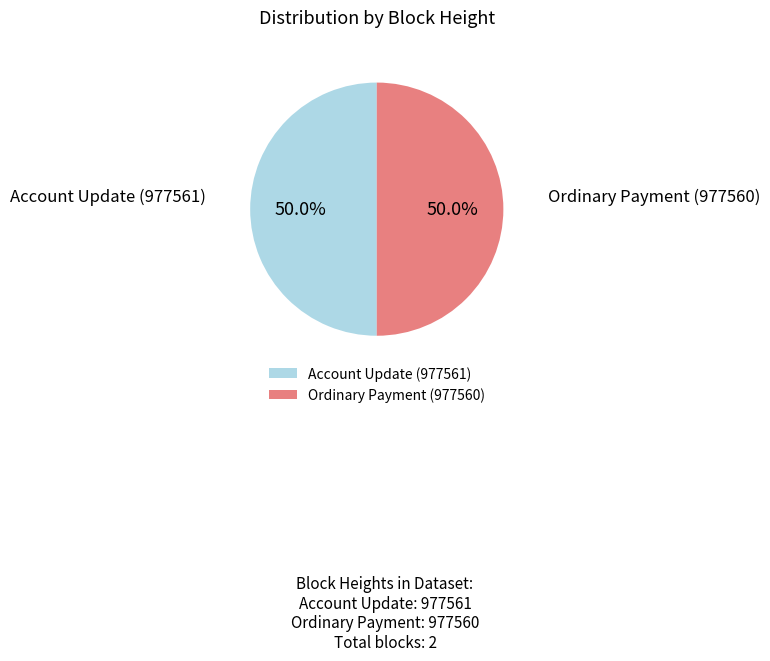

Approximately how many times larger is the value at Ordinary Payment (977560) compared to Account Update (977561)?

1.0